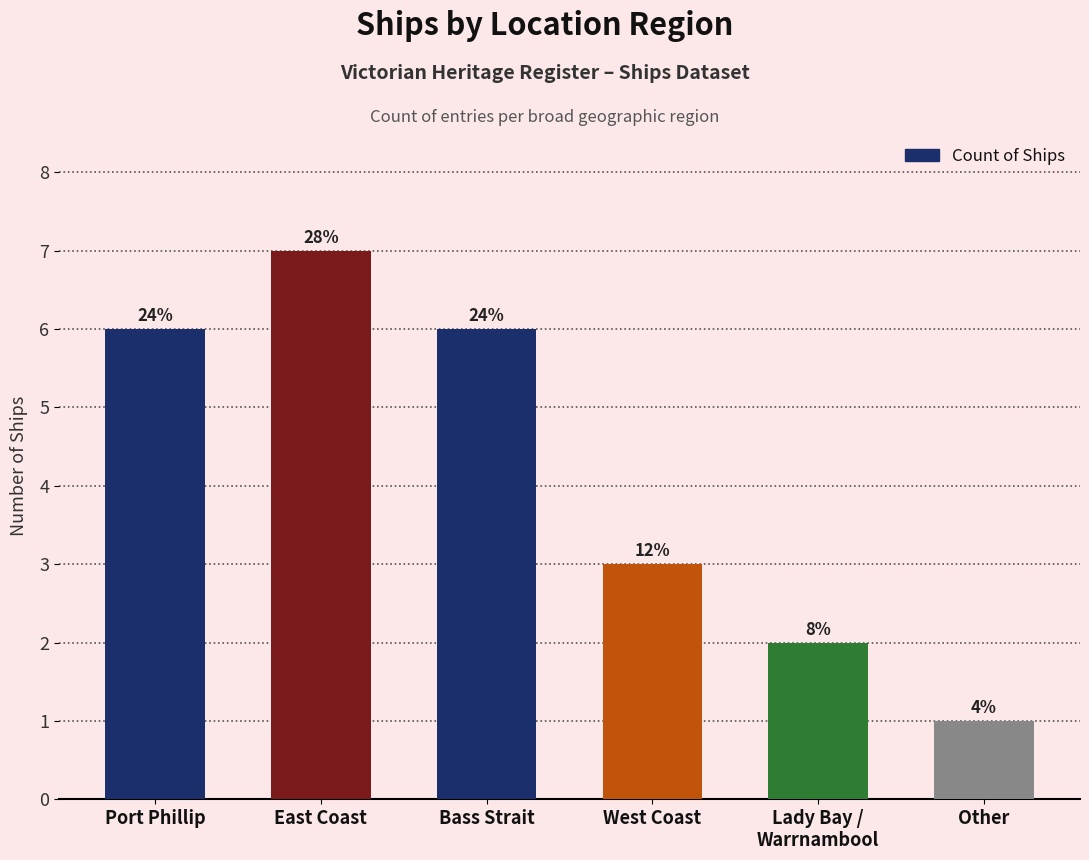

What is the ratio of the value at Bass Strait to the value at Other?

6.0